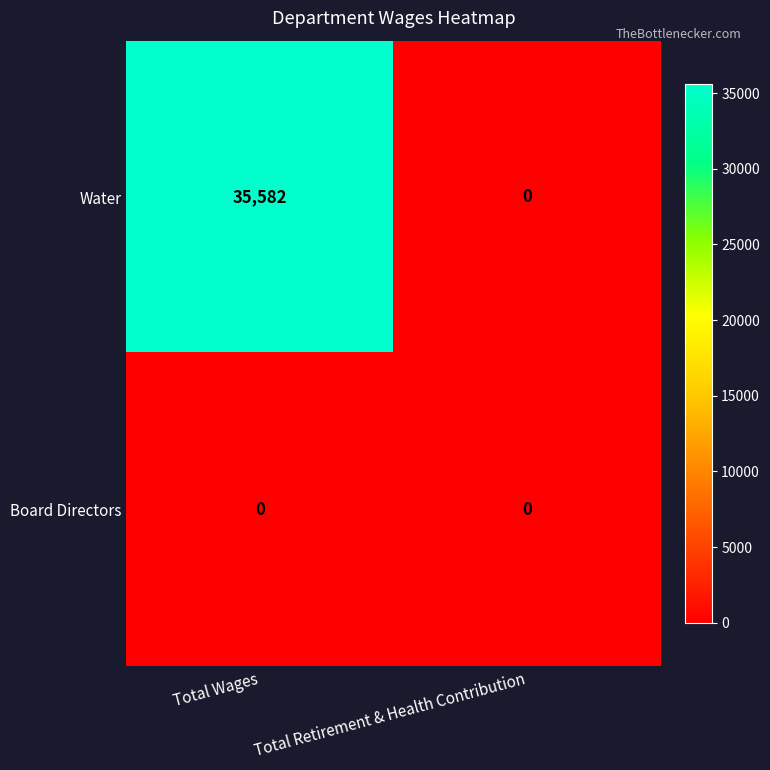

Count the number of categories in the chart.

2